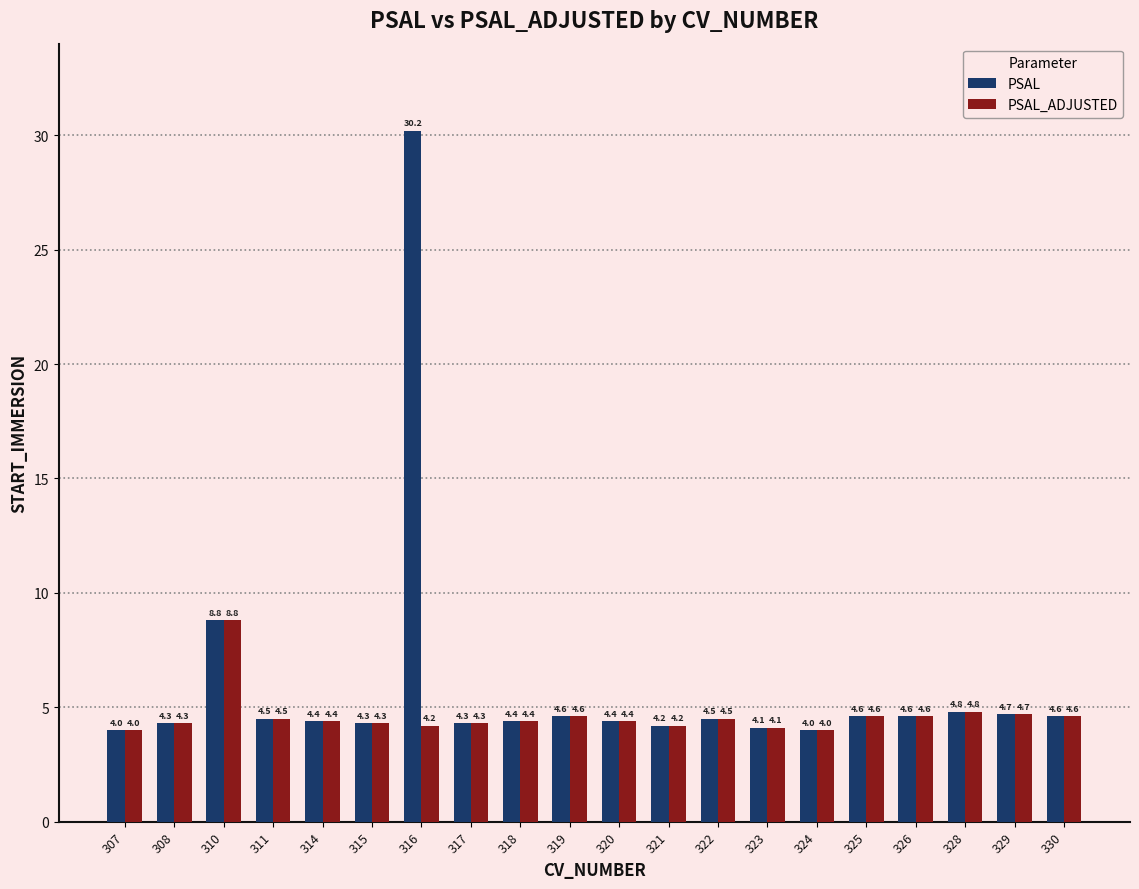

Which series has the largest total across all categories?

PSAL